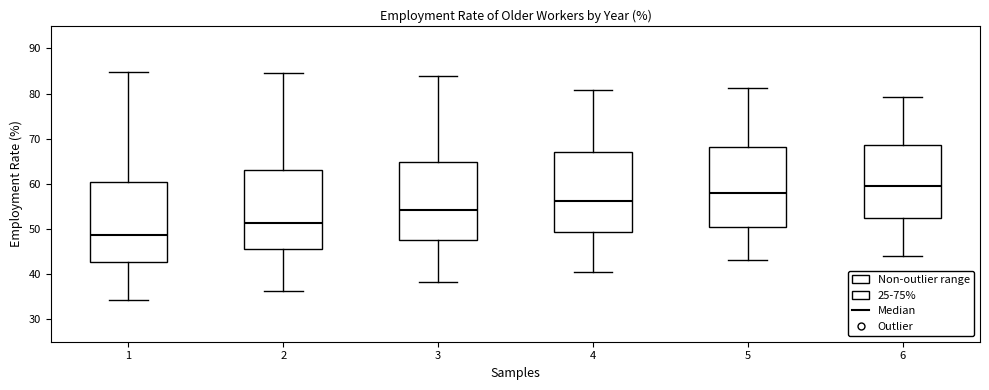

Where is the upper edge of the box at x = 3 on the y-axis? The values are not printed on the chart, so give them approximately, as read against the axis.

65